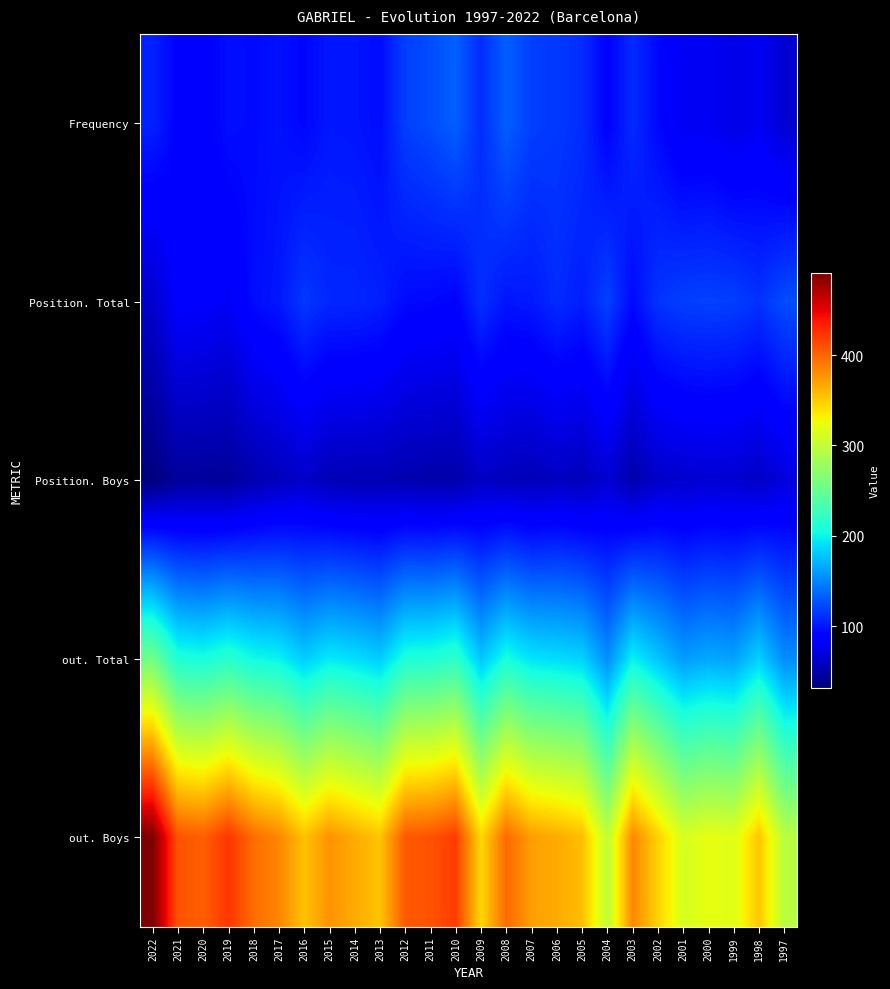

At how many categories does at least one series exceed 266?

26